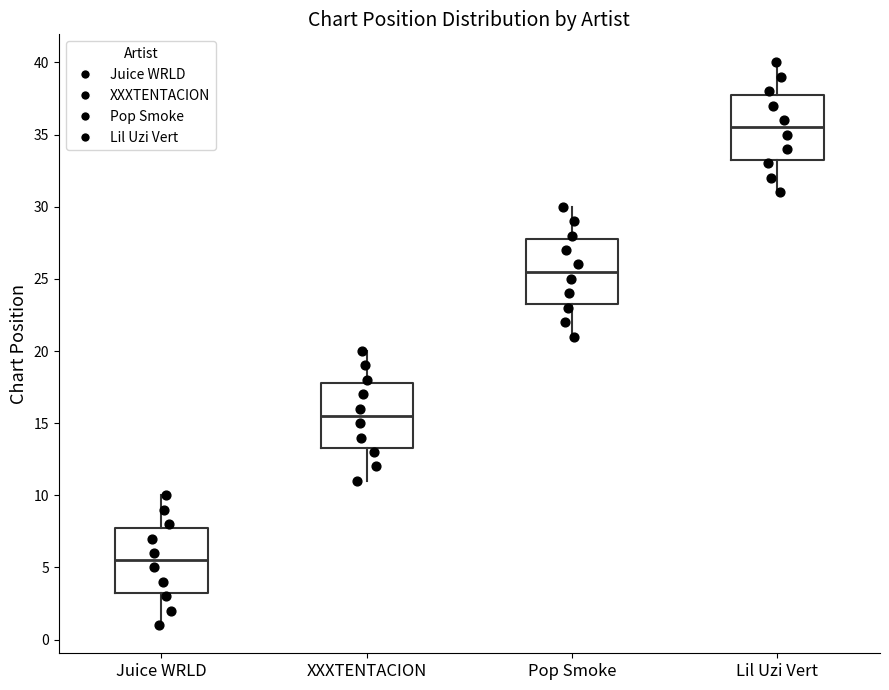

Reading left to right, transcribe this box plot: for each box, give where its median line is, the range the box spans, and where its two whiskers end, as read against the y-axis. The values are not printed on the chart, so give them approximately, as read against the axis.

Juice WRLD: median 5.5, box 3.5 to 8.0, whiskers 1.0 to 10.0
XXXTENTACION: median 15.5, box 13.5 to 18.0, whiskers 11.0 to 20.0
Pop Smoke: median 25.5, box 23.5 to 28.0, whiskers 21.0 to 30.0
Lil Uzi Vert: median 35.5, box 33.5 to 38.0, whiskers 31.0 to 40.0